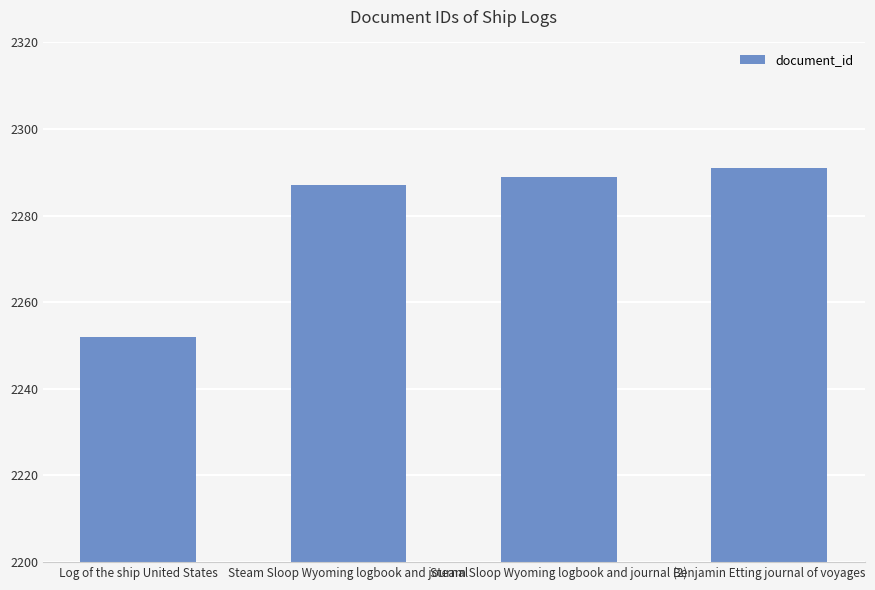

Does the chart contain any negative values?

No